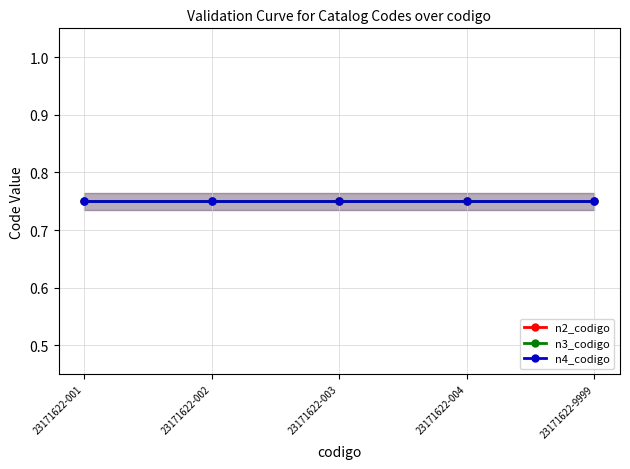

At which category does the chart reach its minimum across all series?

23171622-001